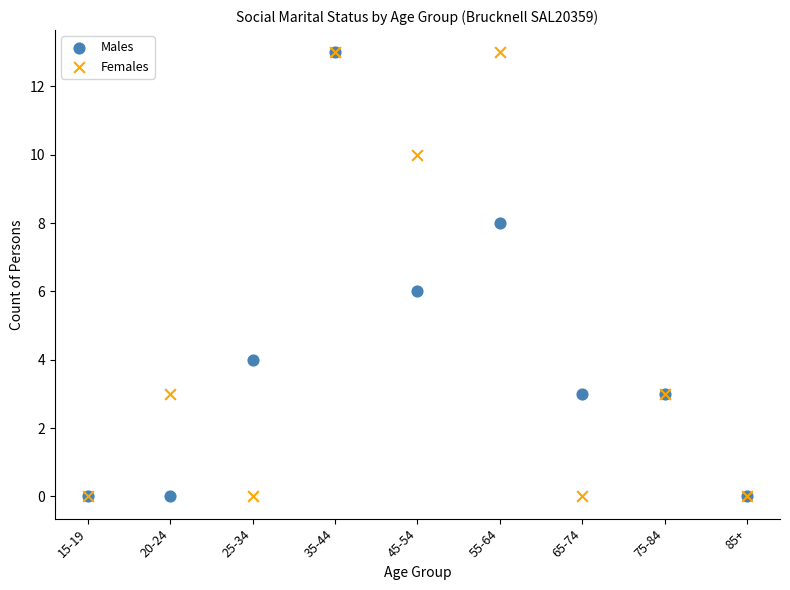

What are all the series names shown in the legend?

Males, Females